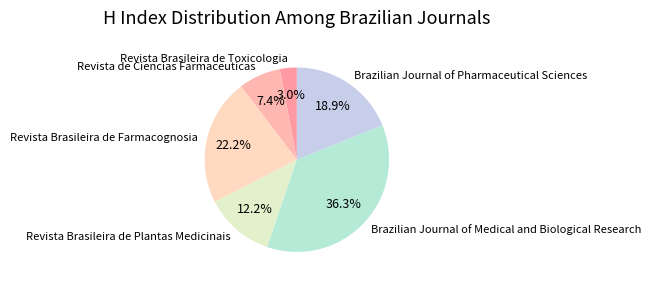

Is it true that Revista Brasileira de Plantas Medicinais is 19% of the pie?

False